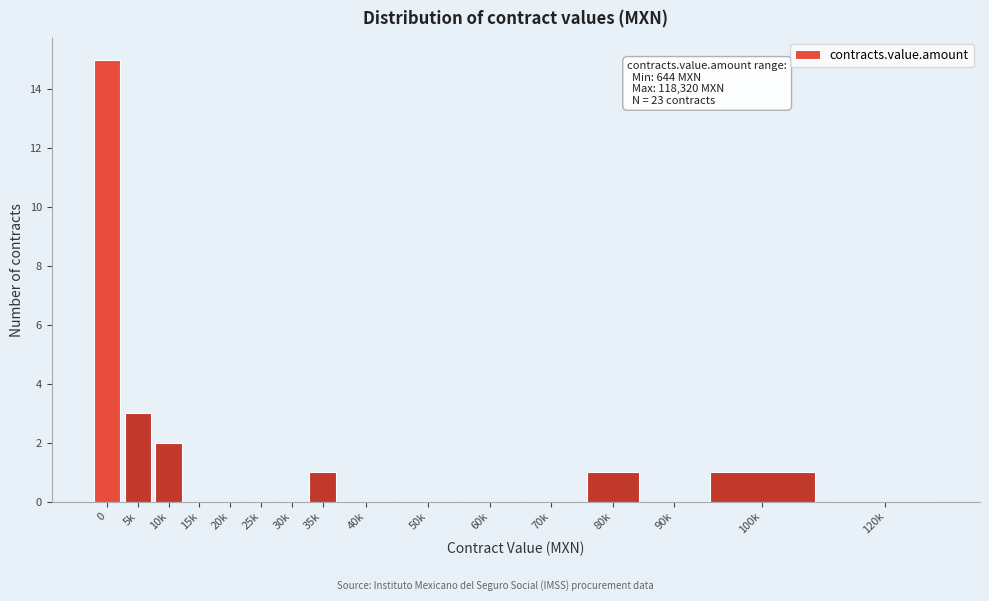

Reading left to right, what are all the values shown in this chart?

0=15	5k=3	10k=2	15k=0	20k=0	25k=0	30k=0	35k=1	40k=0	50k=0	60k=0	70k=0	80k=1	90k=0	100k=1	120k=0